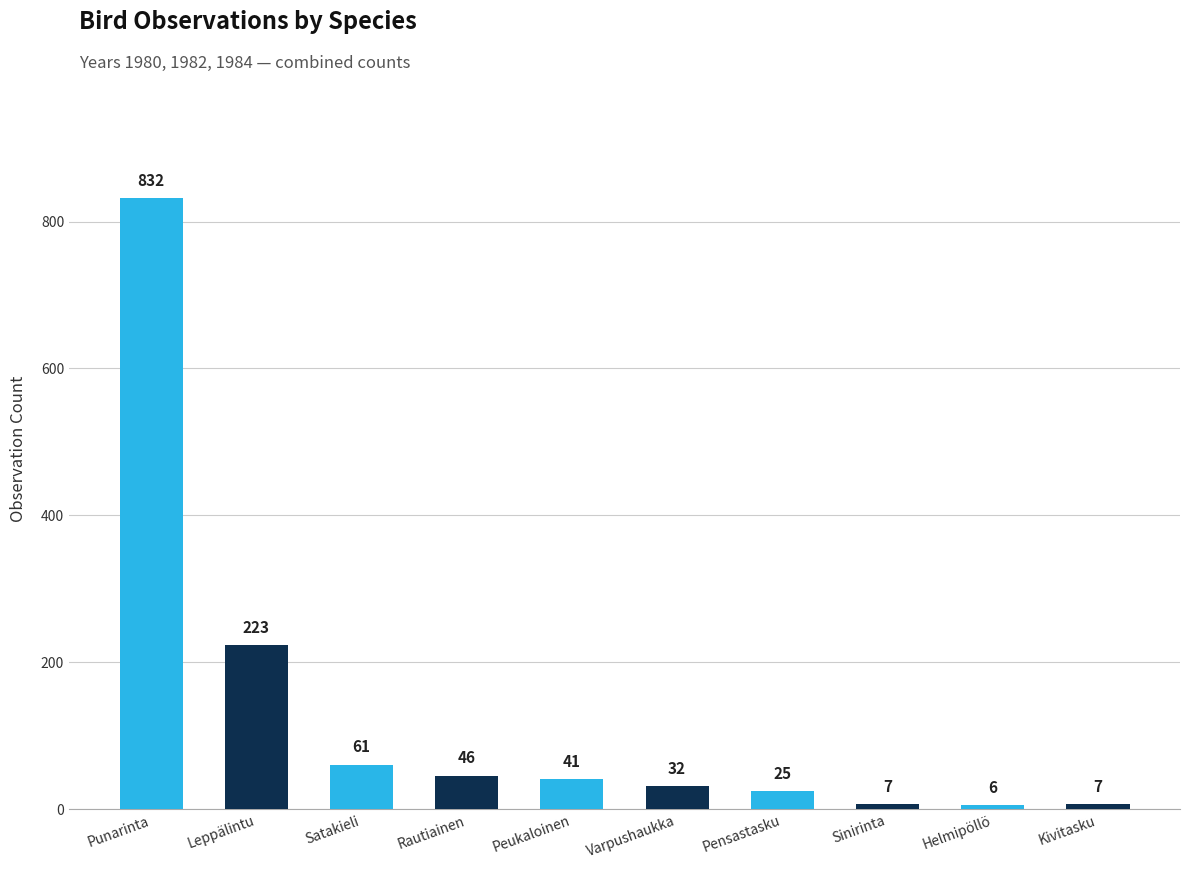

Approximately how many times larger is the value at Leppälintu compared to Pensastasku?

8.9